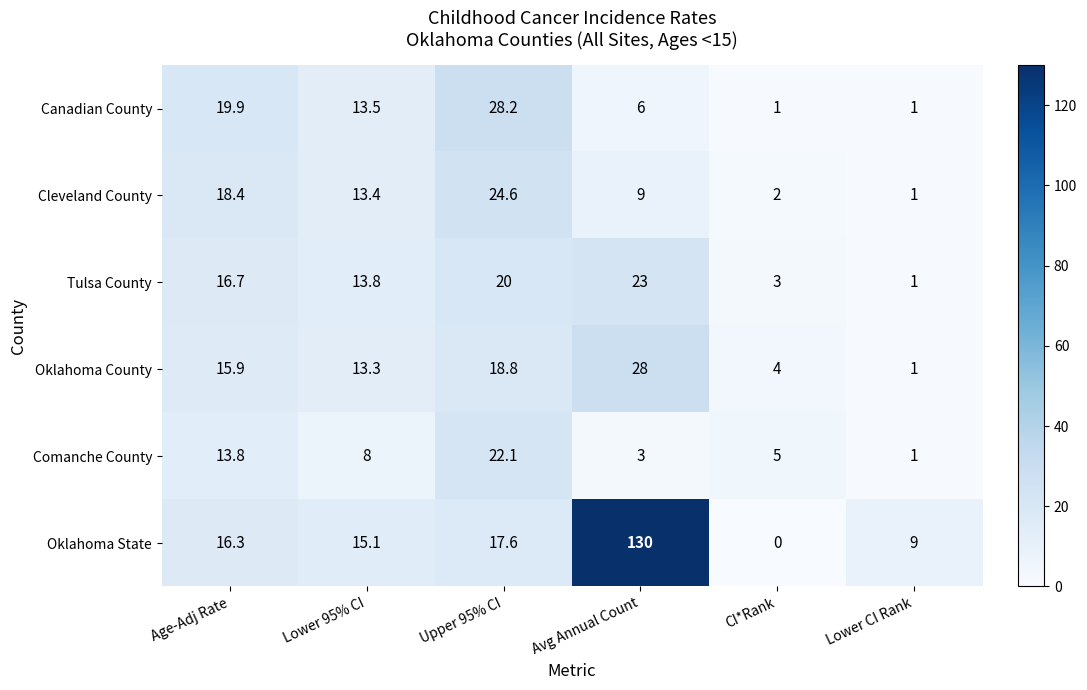

What is the highest value of the Tulsa County series?

23.0